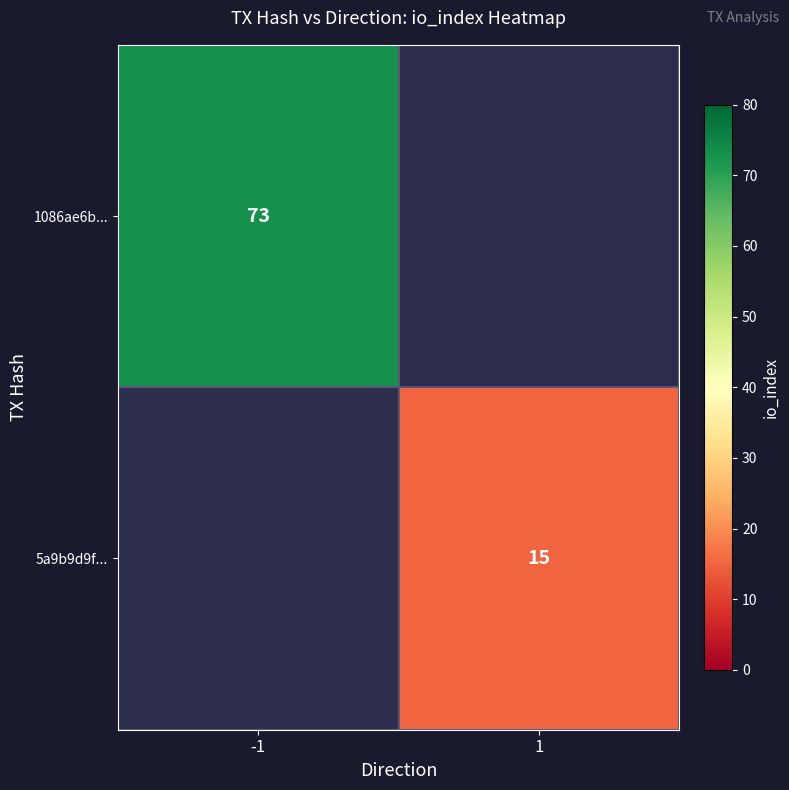

The value of 1086ae6b... at -1 is 28.7. True or false?

False